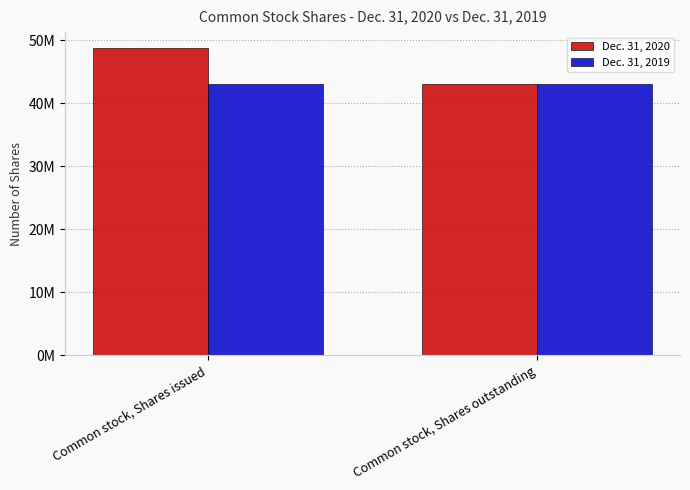

Does the chart contain stacked bars?

No